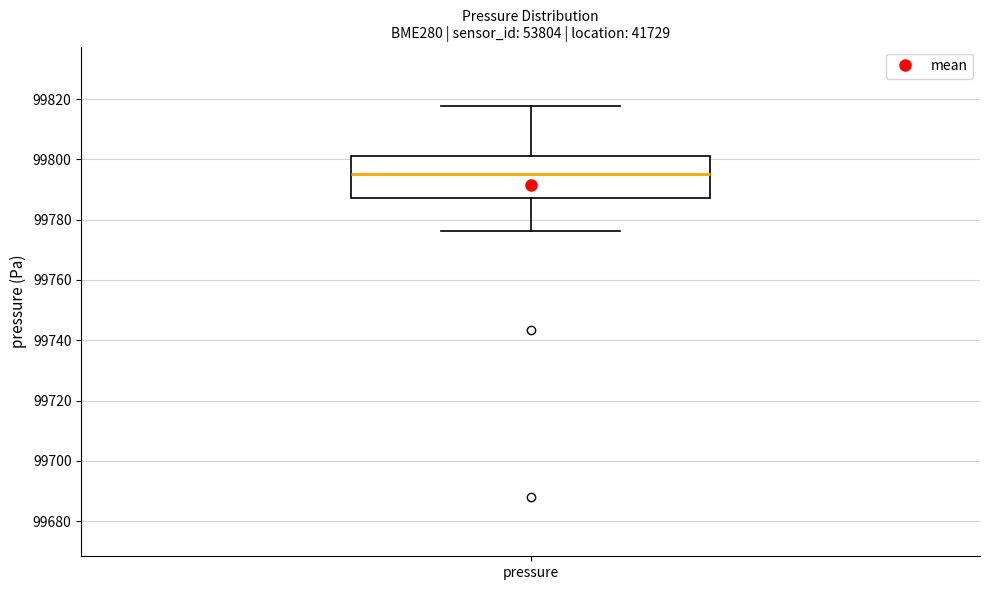

Where is the lower edge of the box for pressure on the y-axis? The values are not printed on the chart, so give them approximately, as read against the axis.

99788